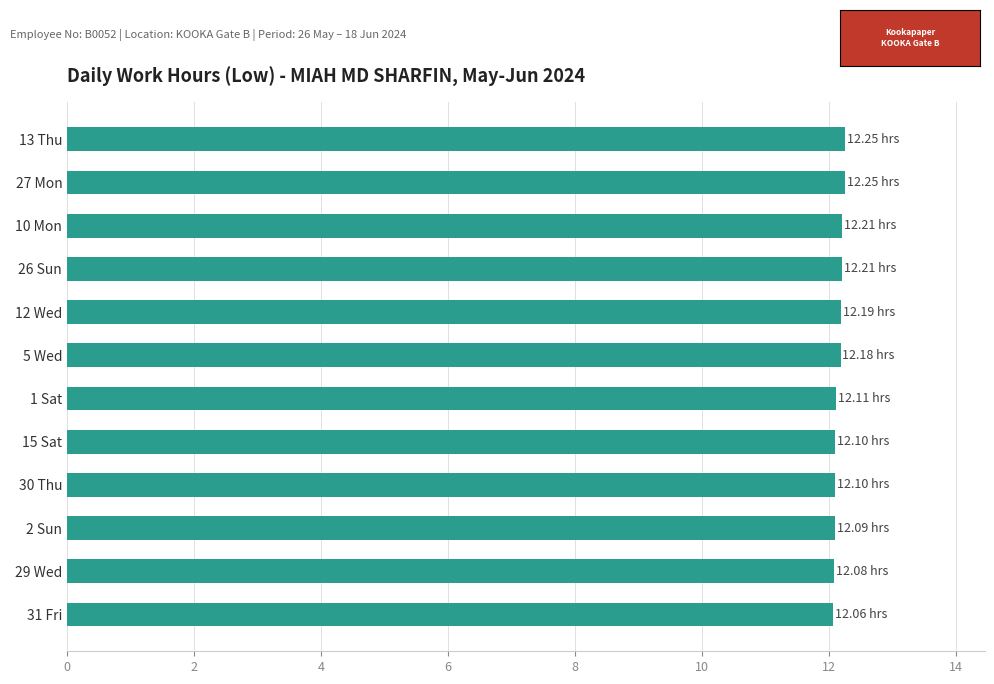

What is the sum of all values?

145.8